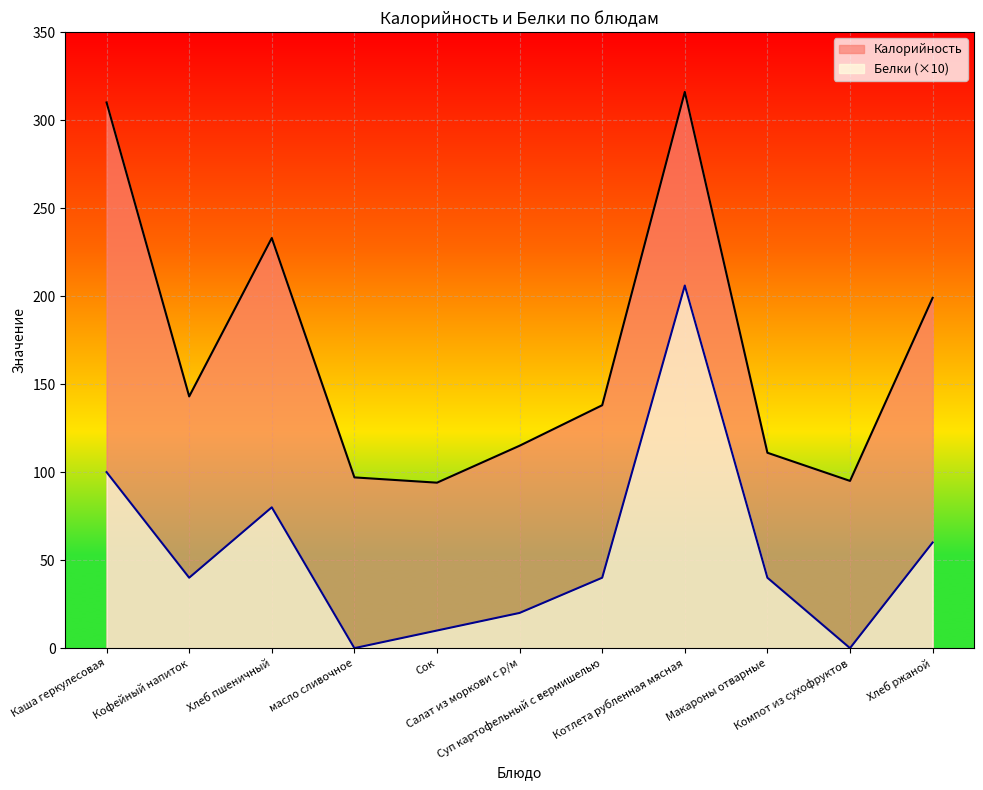

What is the difference between the maximum and minimum values in the Белки series?

206